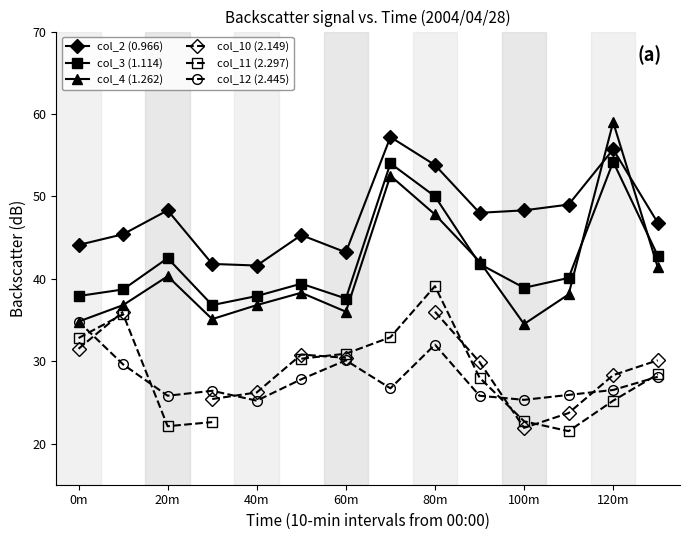

What is the sum of the col_4 (1.262) values at 20m and 0m?

75.1